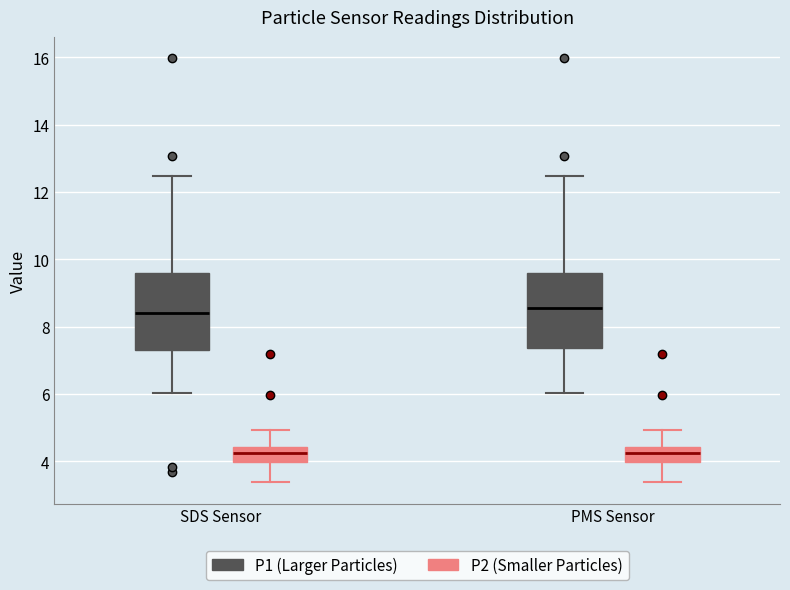

Where does the median line of the box for PMS Sensor (P1 (Larger Particles)) sit on the y-axis? The values are not printed on the chart, so give them approximately, as read against the axis.

8.6